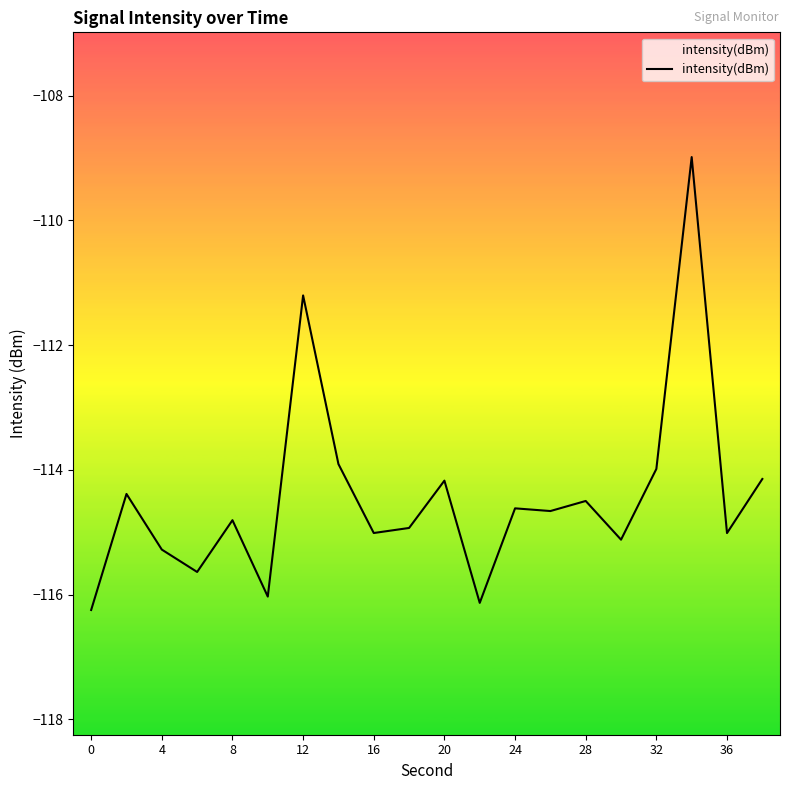

Where does the data first go above -114?

12